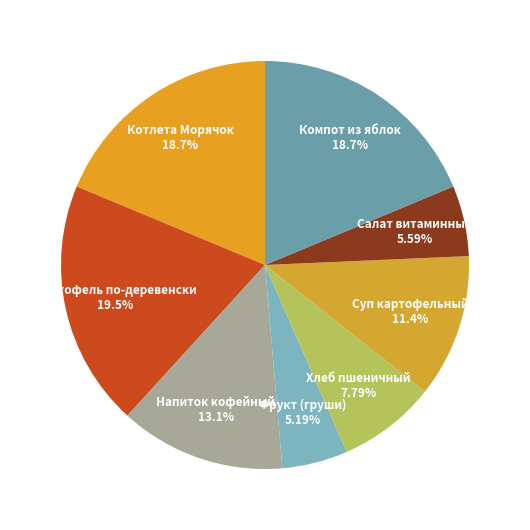

Does Котлета Морячок account for over 50% of the chart?

No